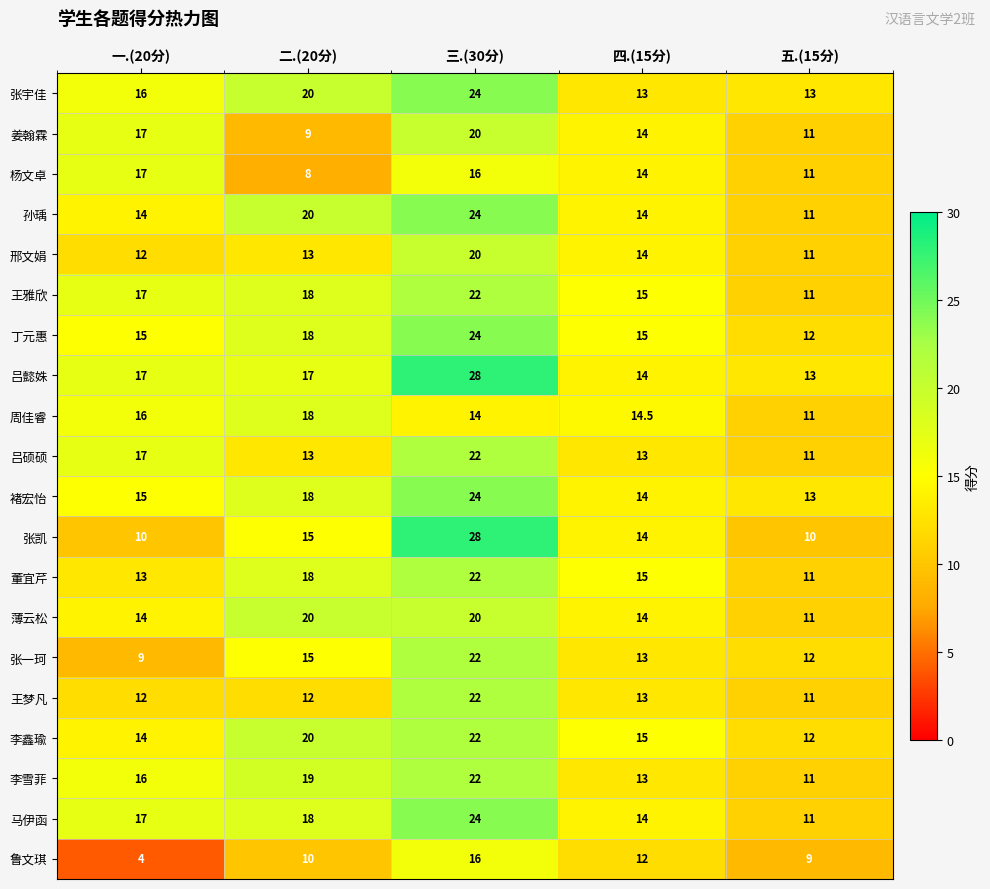

At which category is the sum across all series the highest?

三.(30分)